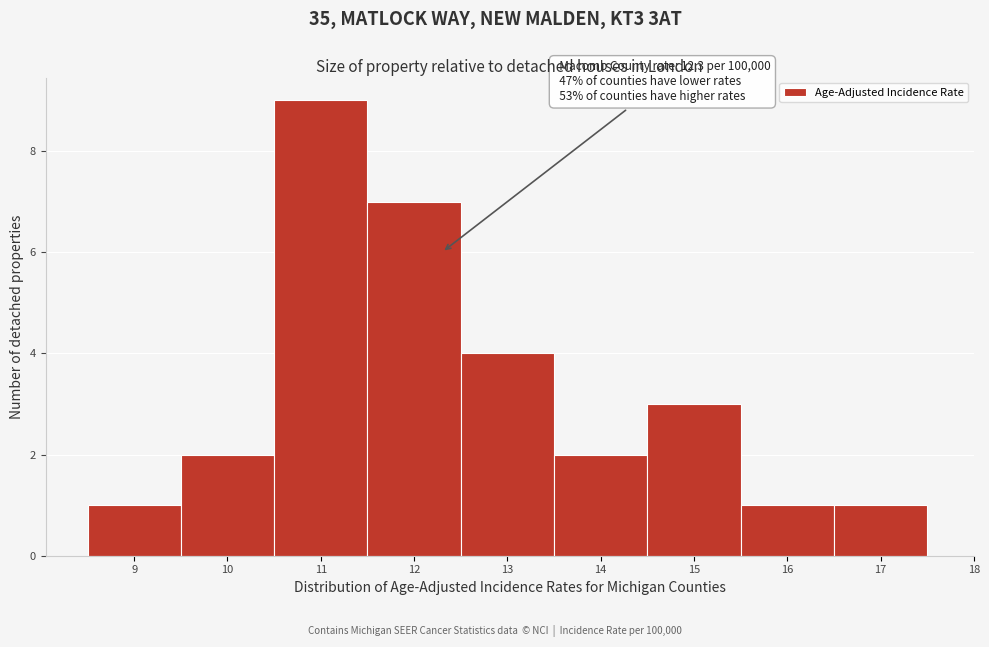

Which range on the x-axis has the tallest bar?

10.5 to 11.5